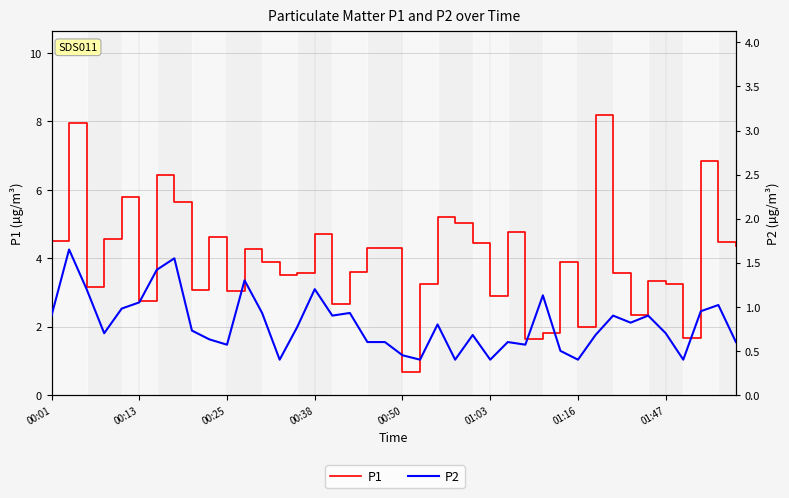

What is the approximate value of P1 at 00:50?

0.7